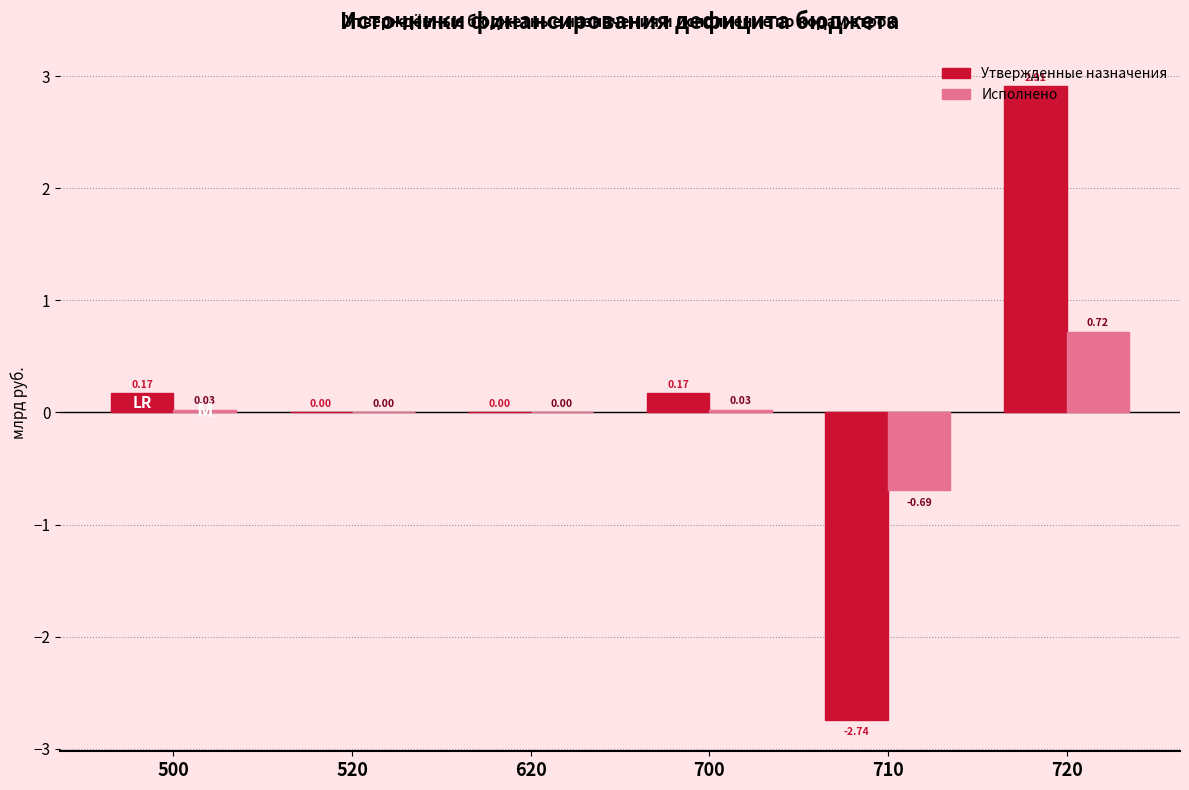

Which series changed the most between 620 and 700?

Утвержденные назначения